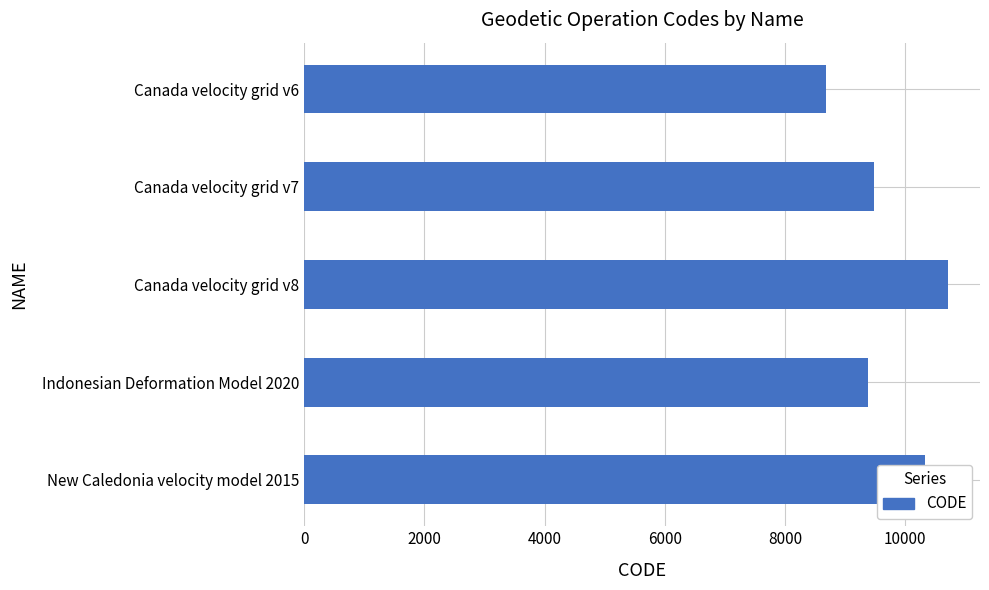

Is it true that the value at Canada velocity grid v6 is 13595?

False